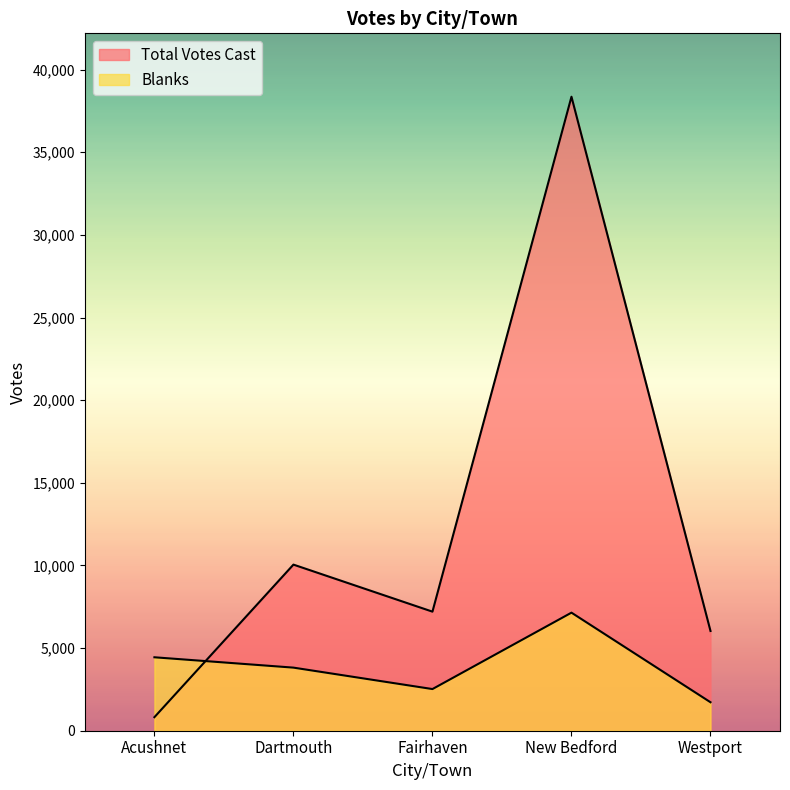

What is the sum of all Total Votes Cast values?

62474